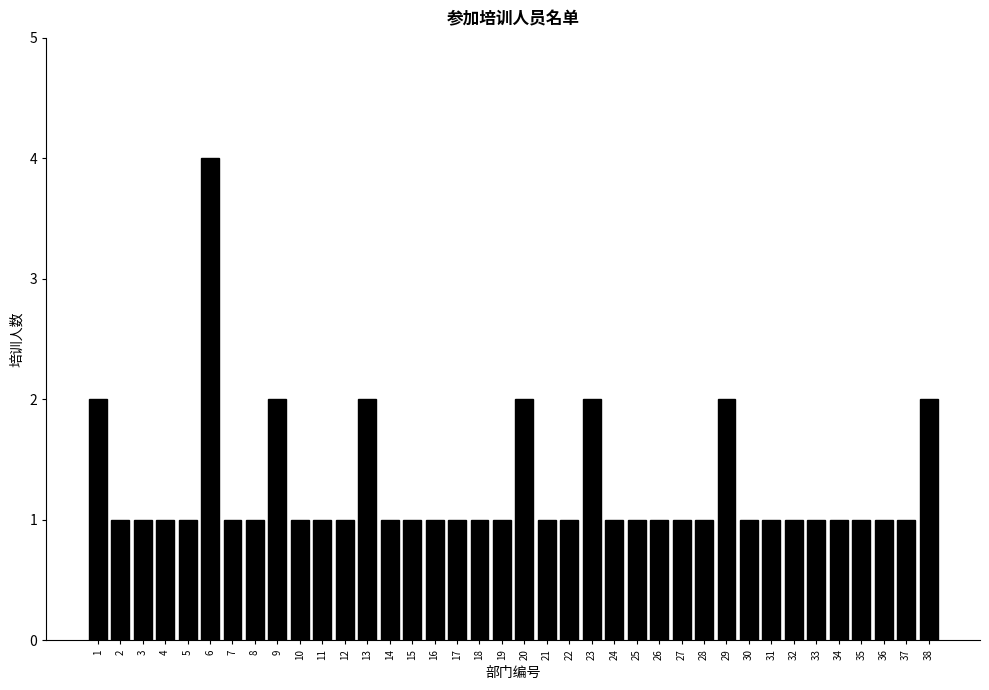

What is the difference between the values at 26 and 6?

3